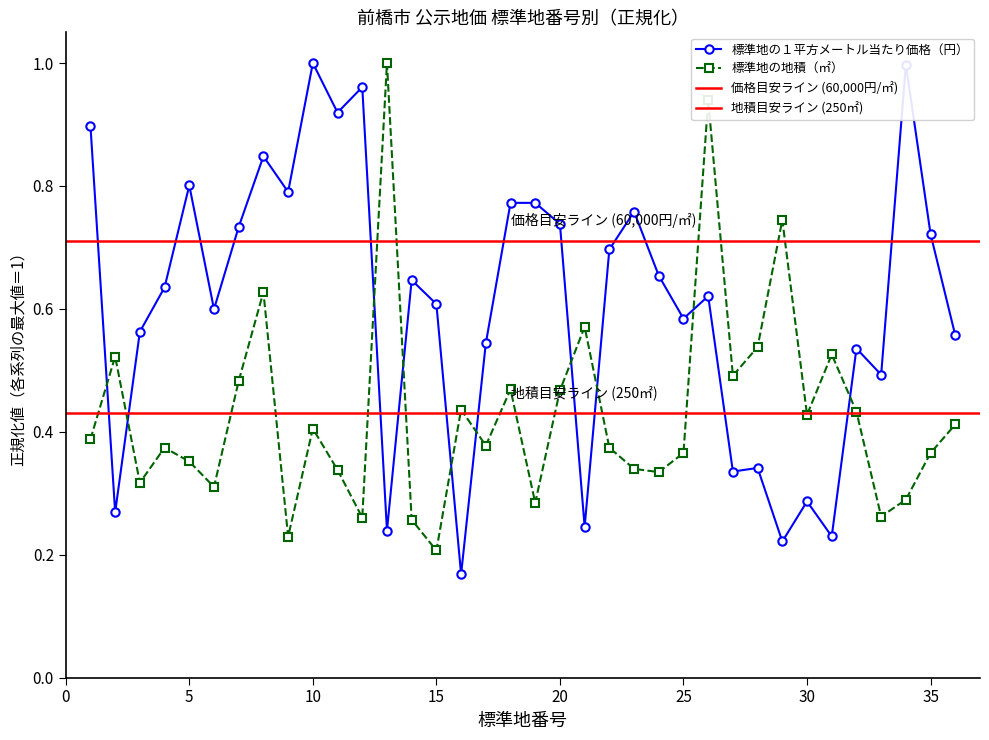

At how many categories does at least one series exceed 0?

36